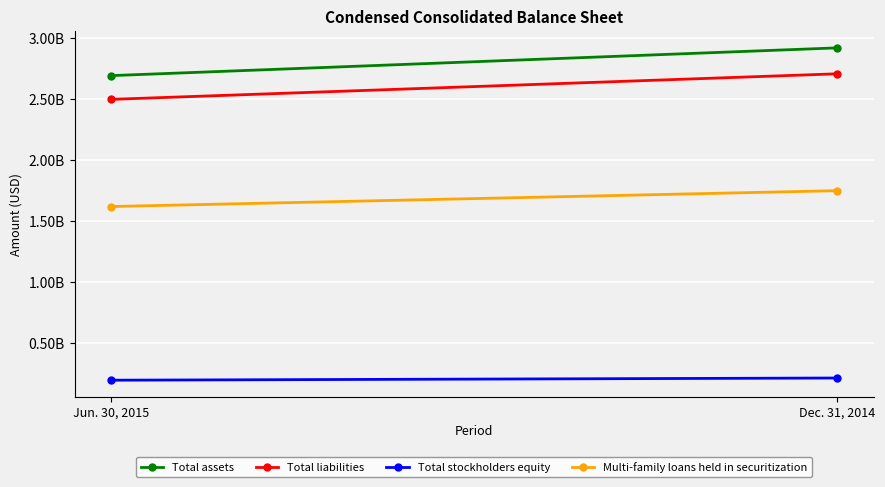

Reading left to right, transcribe all the data shown in this chart.

Total assets: 2694357789	2922209557
Total liabilities: 2499512894	2709411427
Total stockholders equity: 194844895	212798130
Multi-family loans held in securitization: 1620066565	1750294430